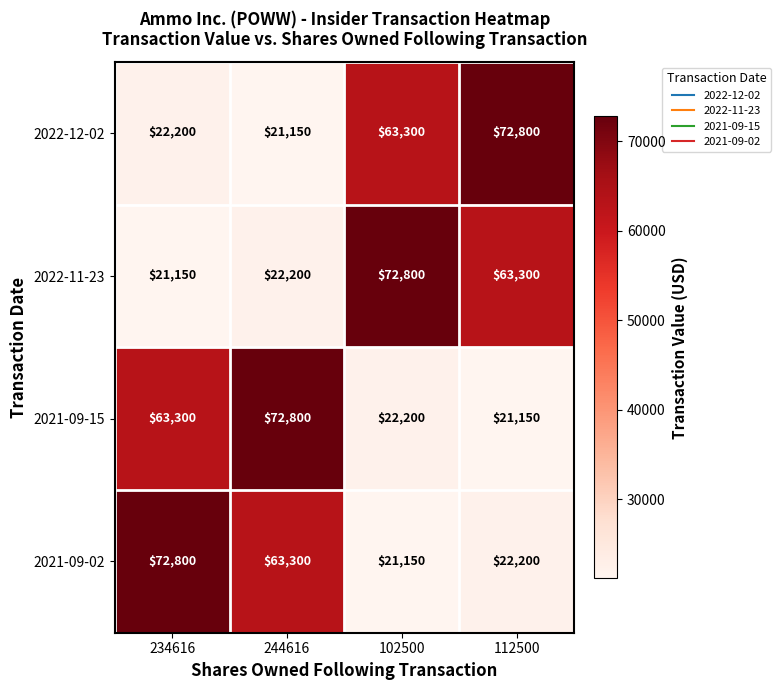

True or false: 2022-11-23 has a value of 111639 at 112500.

False